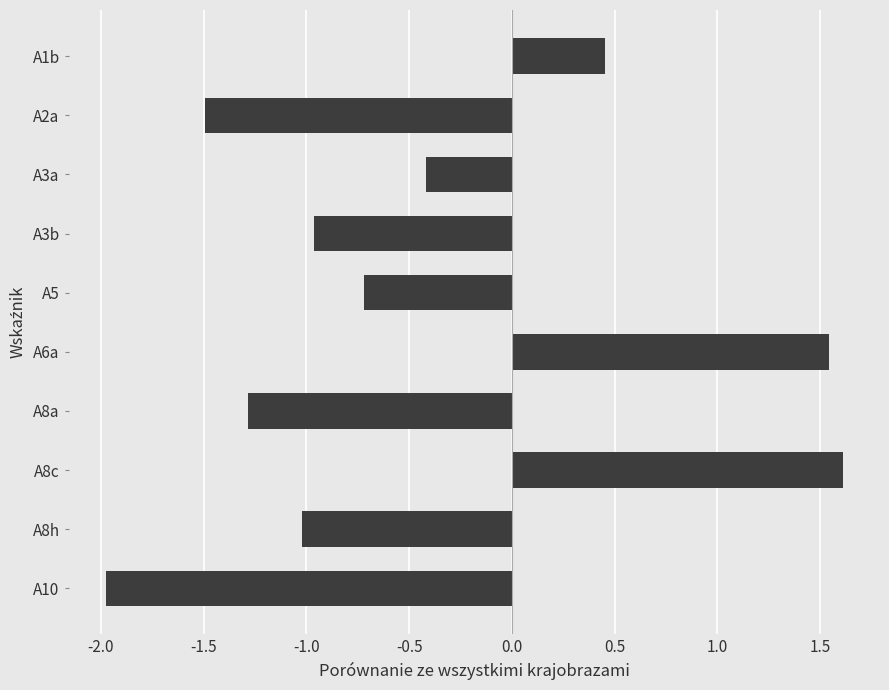

Where is the data nearest to the value 0?

A3a